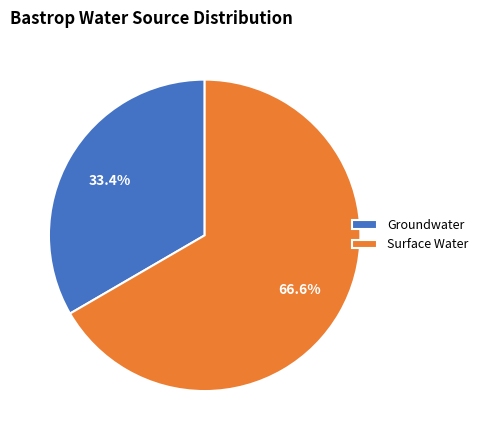

Count the number of slices in the pie.

2